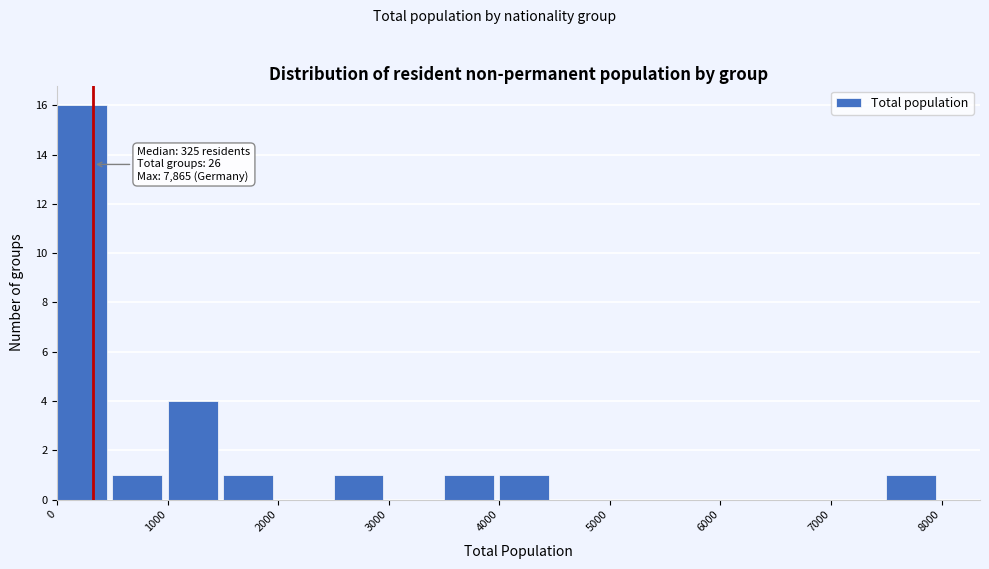

Over which range of the x-axis is the bar tallest?

0 to 500